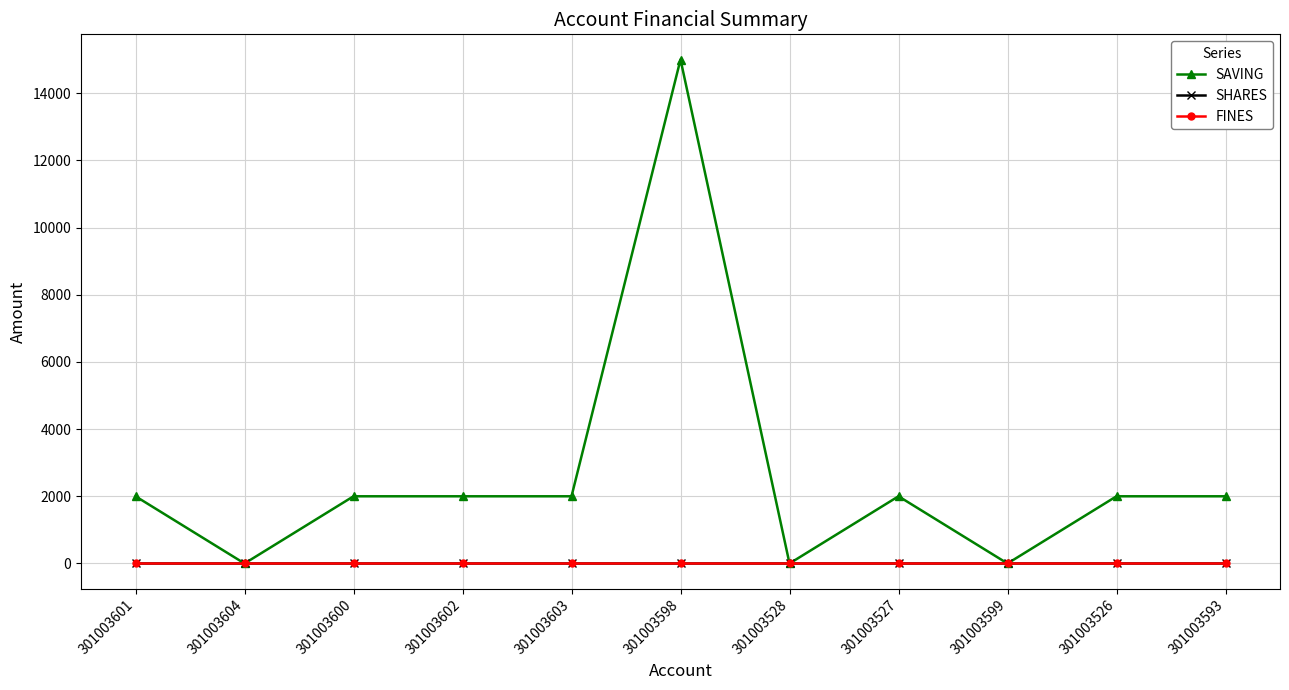

What position from the right is 301003598?

6